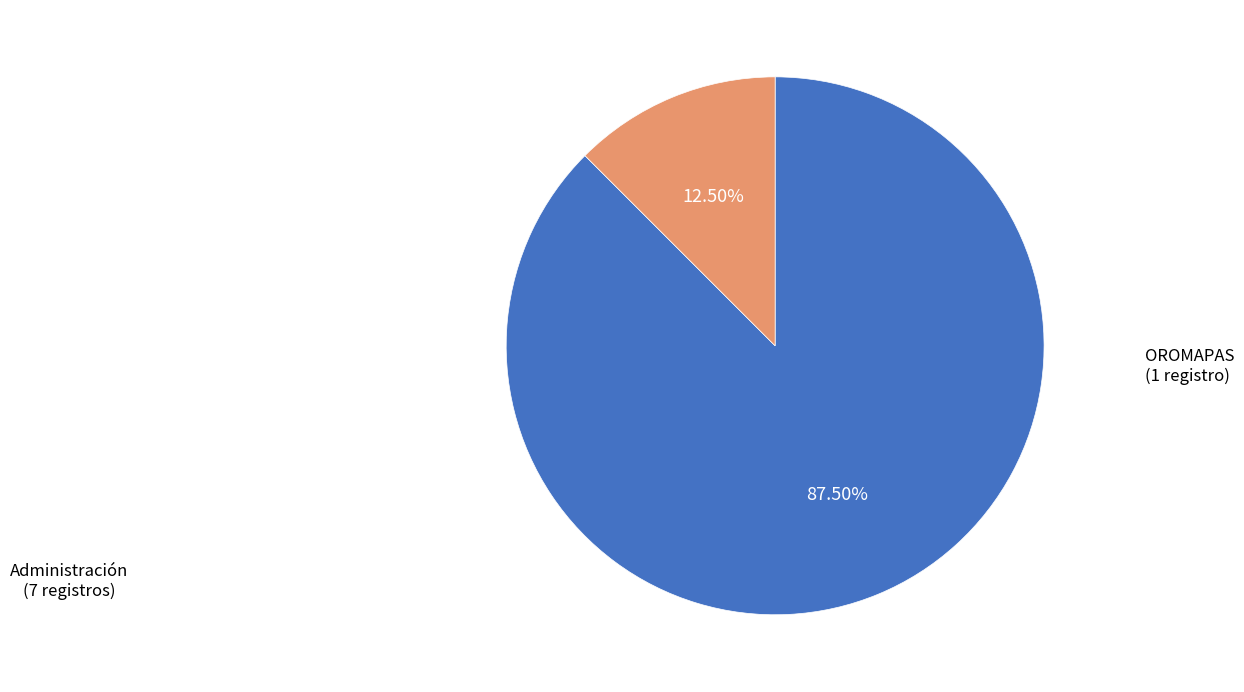

Is there any slice that represents more than half of the pie?

Yes